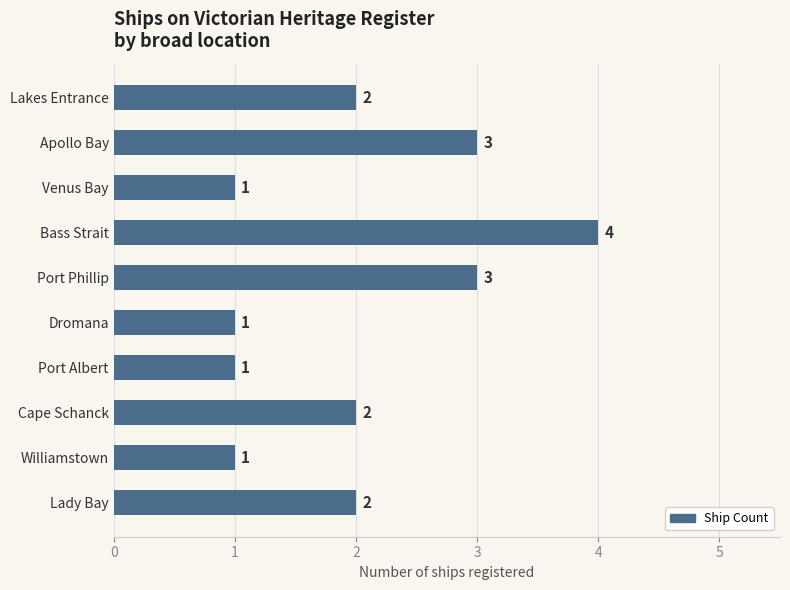

What is the sum of all values?

20